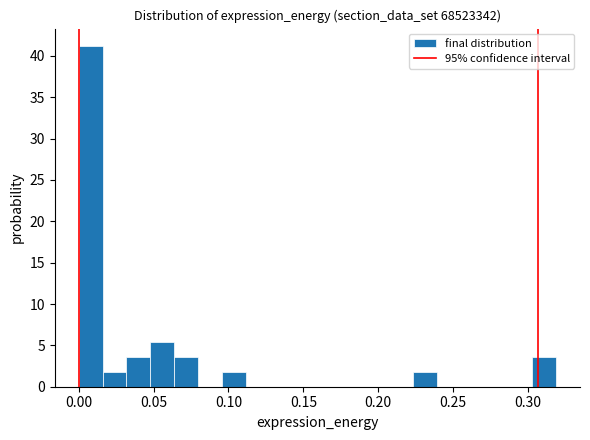

Around what value on the x-axis is the tallest bar? Give the approximate position of its centre, as read against the axis.

0.010